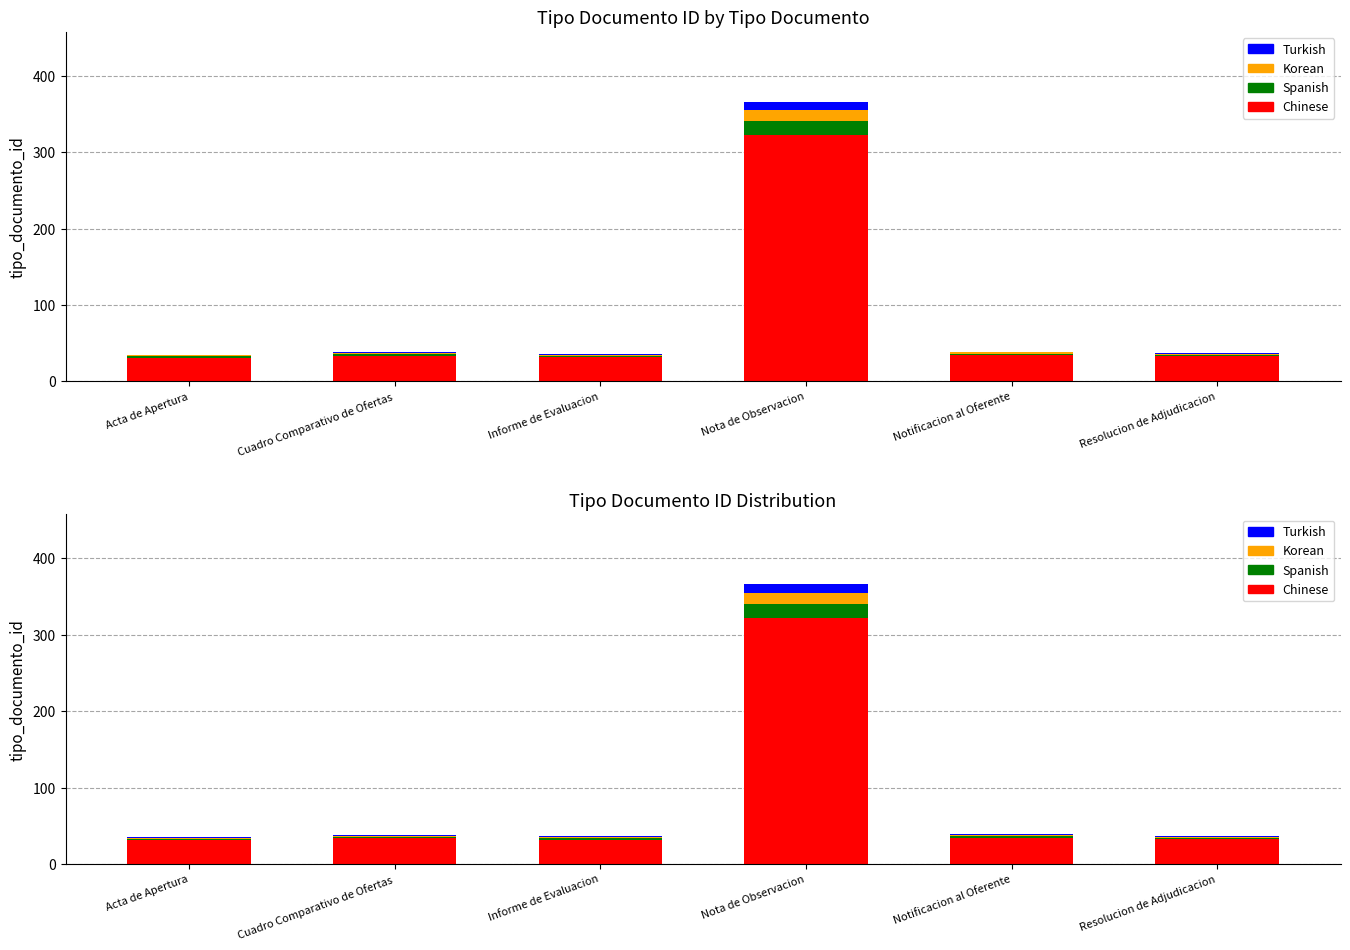

Where is Chinese nearest to the value 176?

Notificacion al Oferente